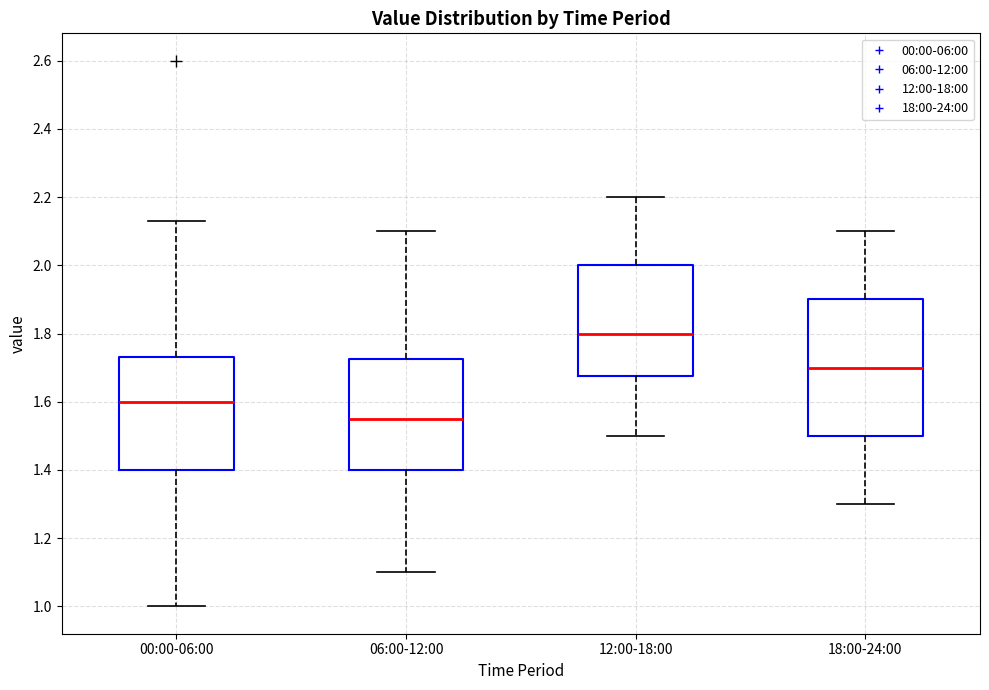

Which box's median line is the lowest?

06:00-12:00